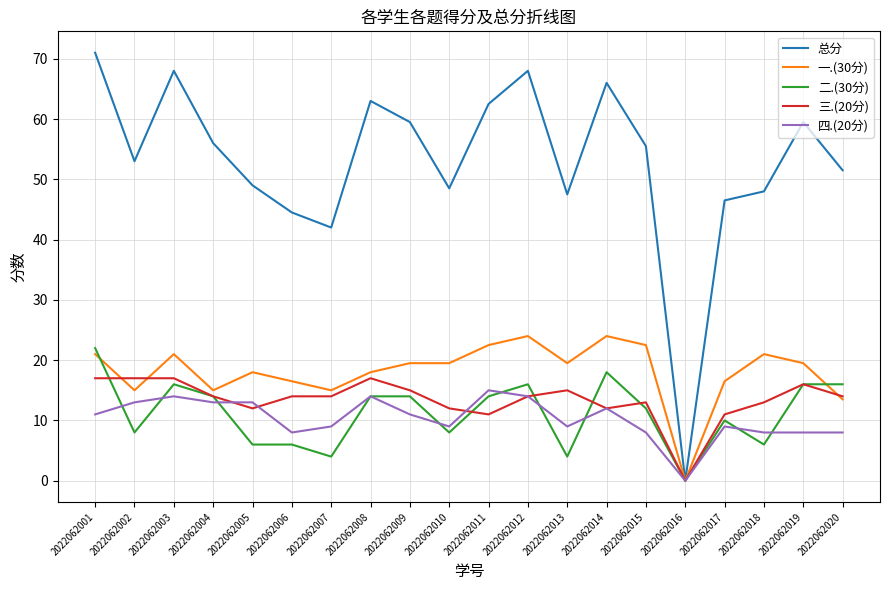

What is the difference between the maximum and minimum values in the 二.(30分) series?

22.0